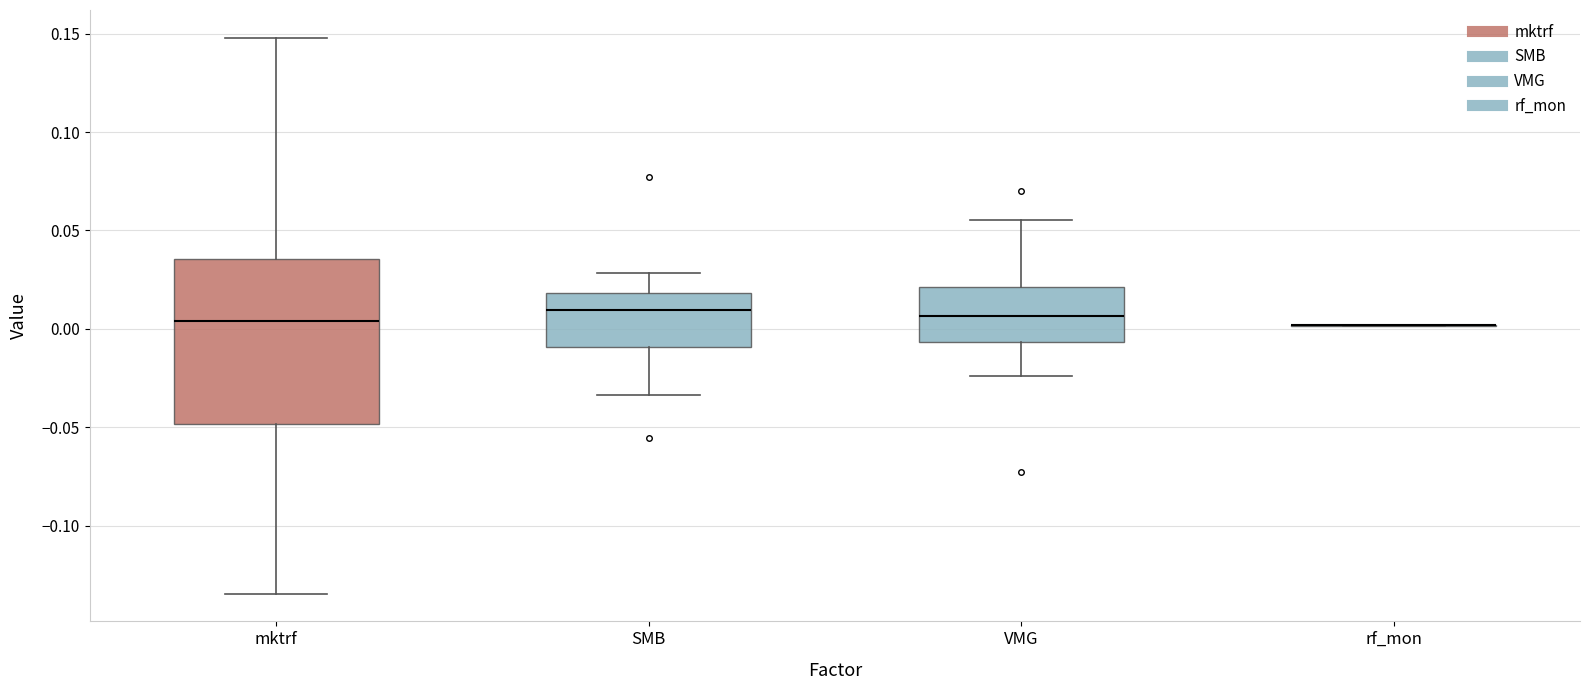

Comparing the boxes themselves (not the whiskers), which one is the tallest?

mktrf